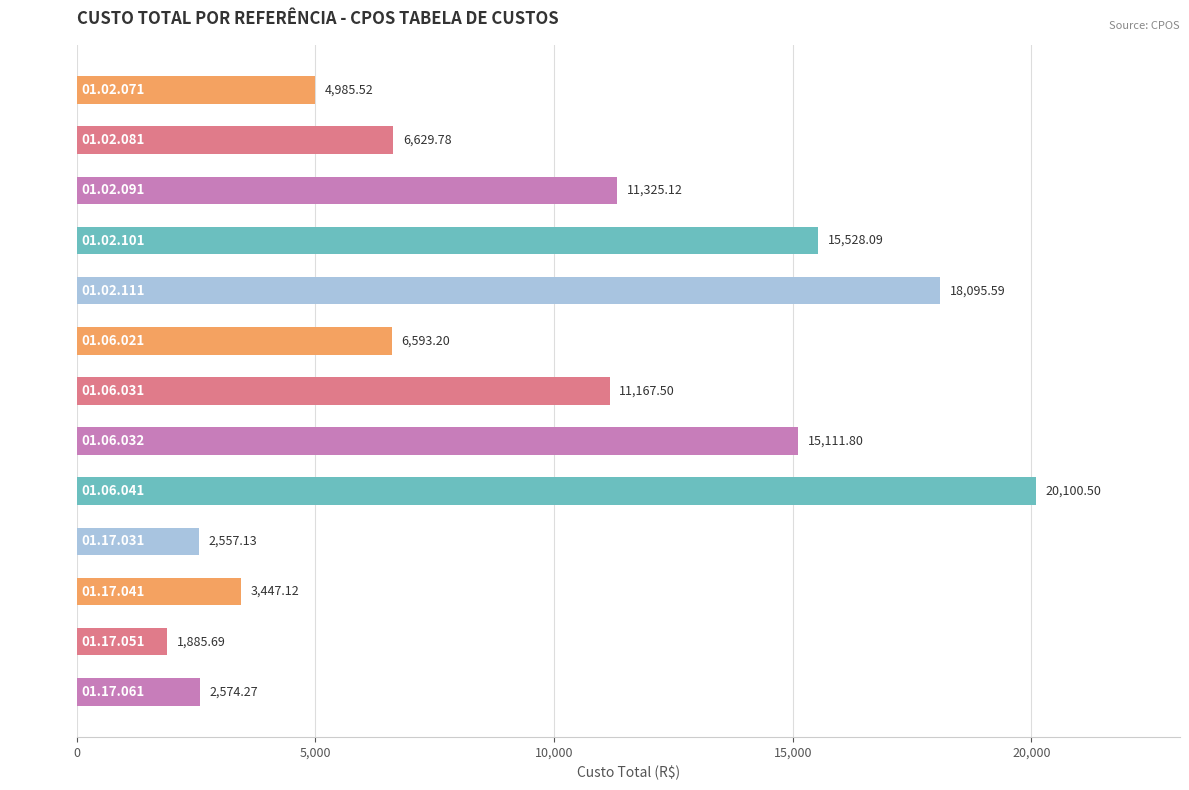

What is the difference between the values at 01.02.081 and 01.17.041?

3182.7